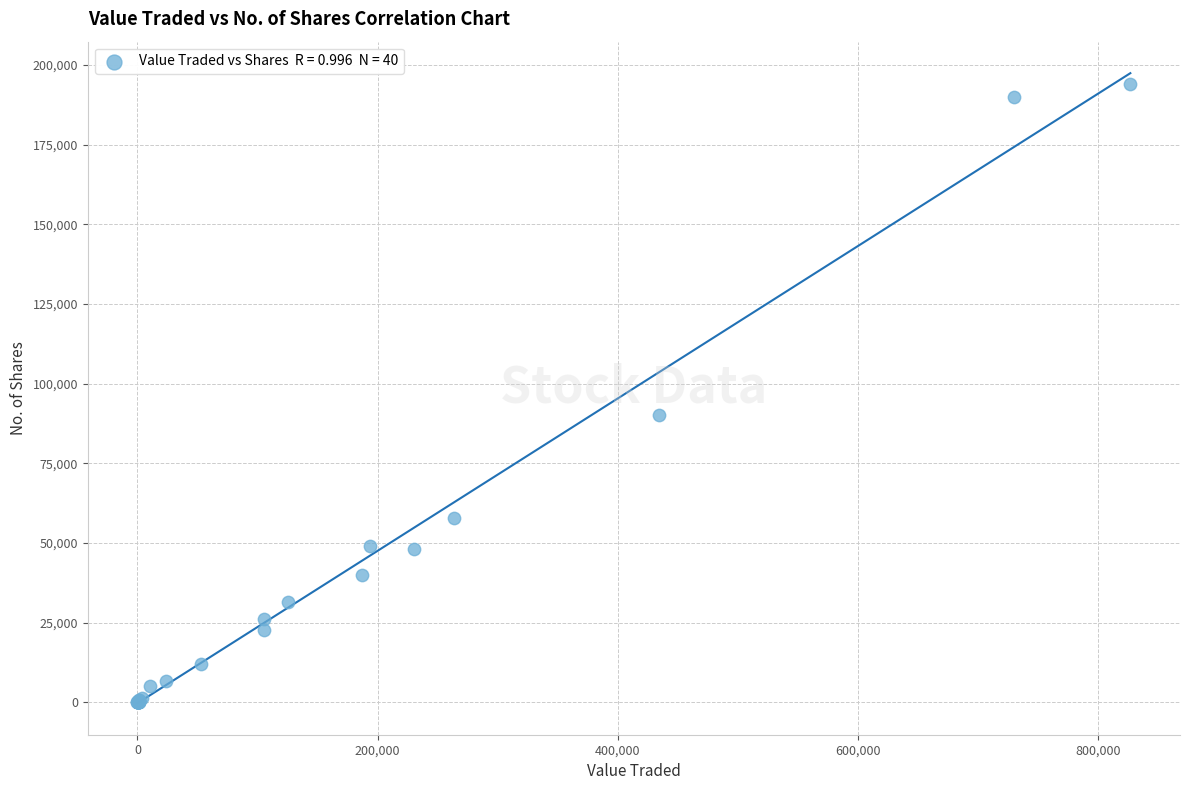

What Y value in the scatter plot is closest to 97102?

90118